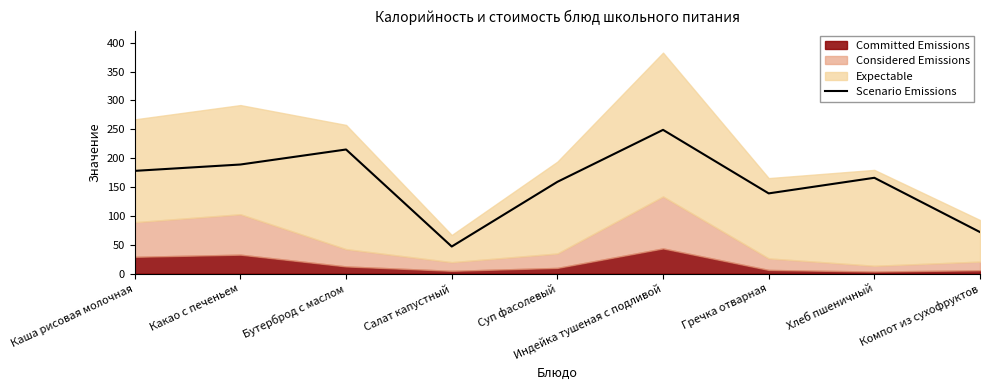

How many data points does each series have?

9